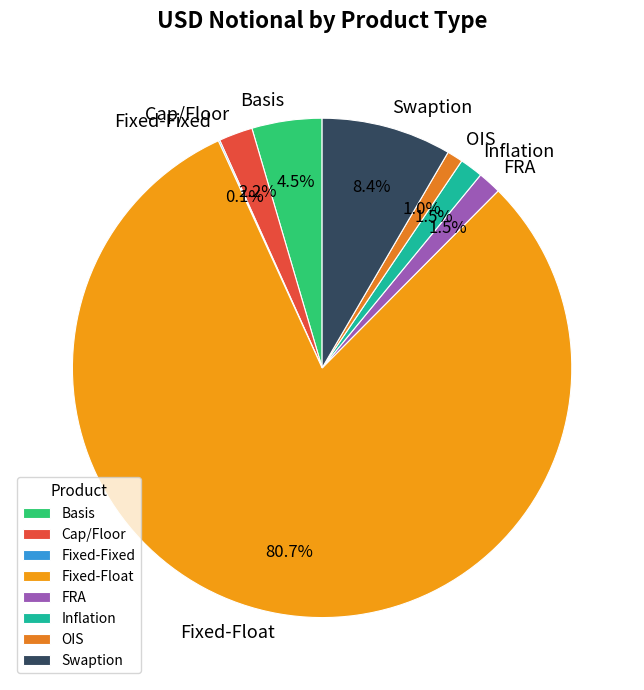

What is the largest slice in the pie chart?

Fixed-Float